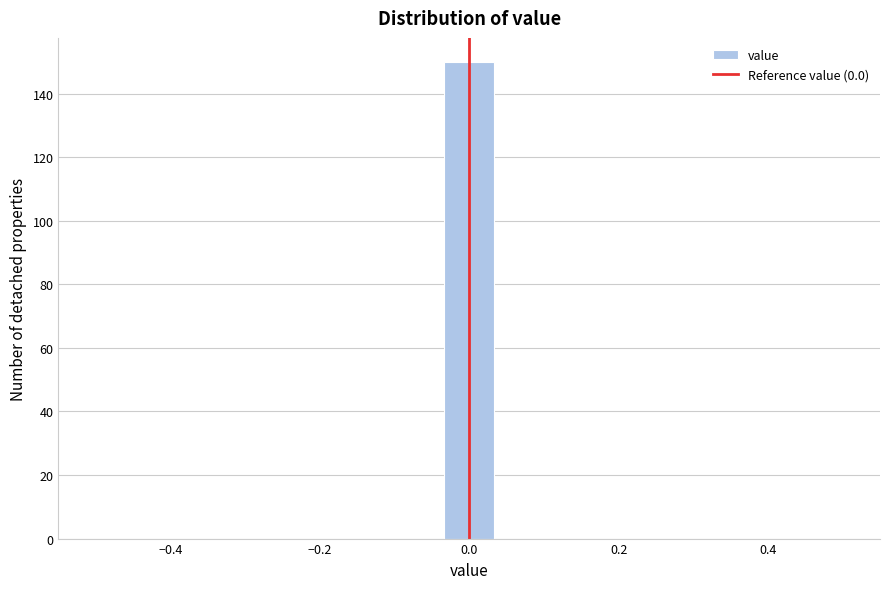

Around what value on the x-axis is the tallest bar? Give the approximate position of its centre, as read against the axis.

0.00